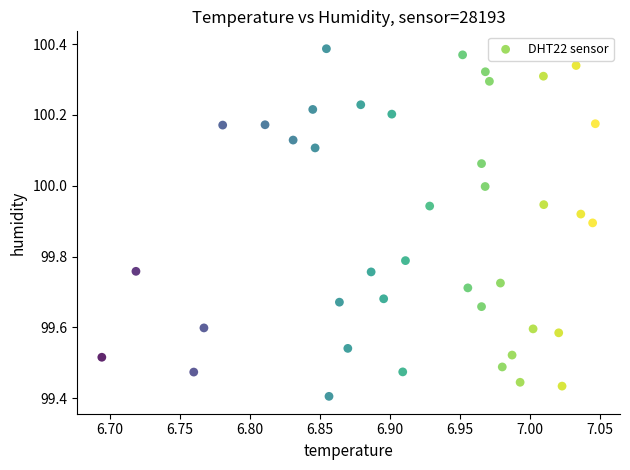

What is the range of X values (max minus min)?

0.4